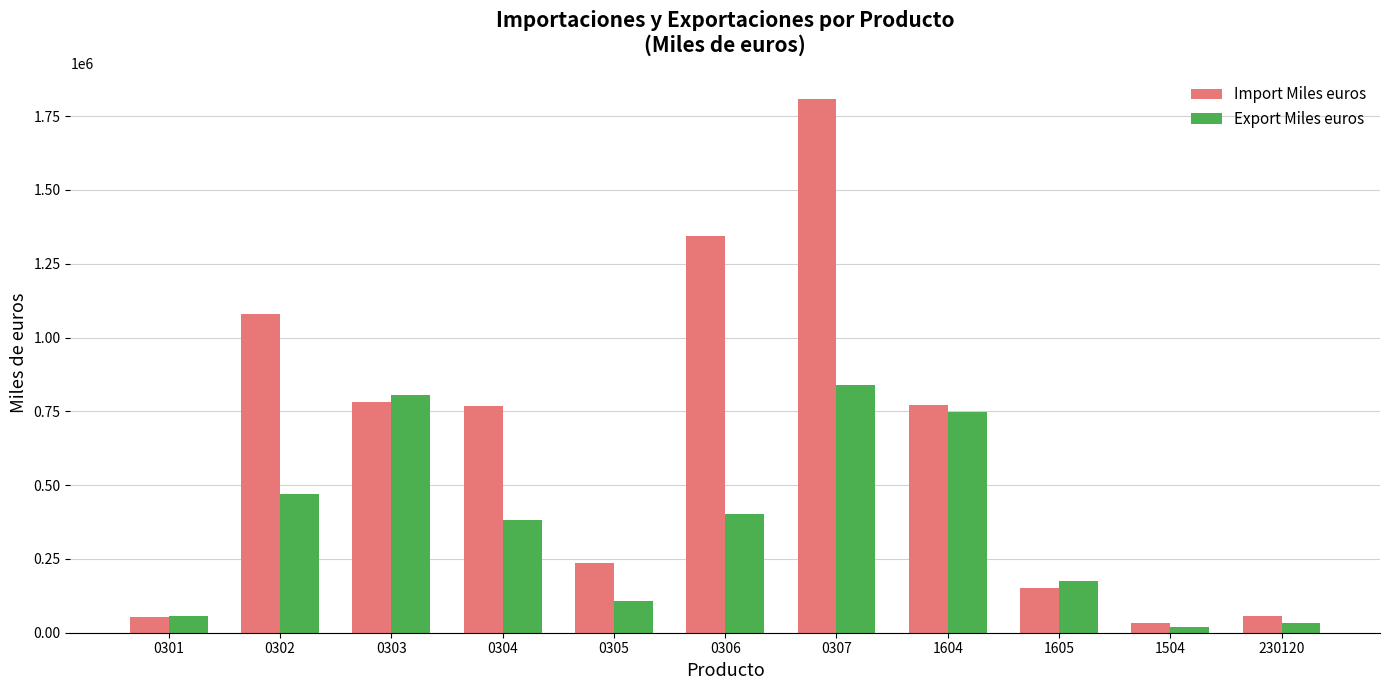

What is the label of the 10th bar from the right?

0302